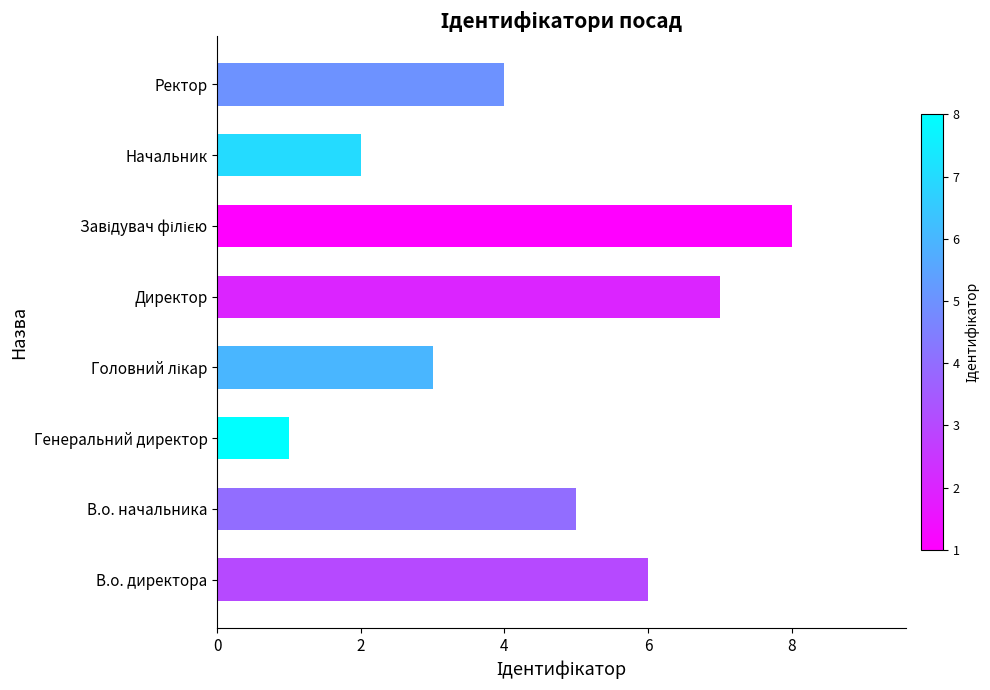

The value at В.о. начальника is 5. True or false?

True